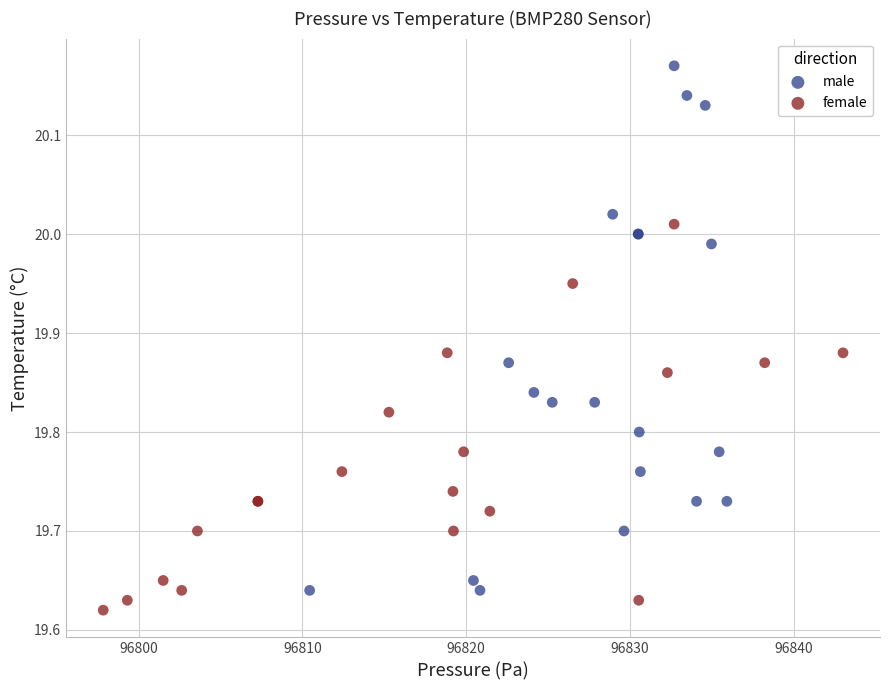

Which series reaches the maximum Y coordinate?

male